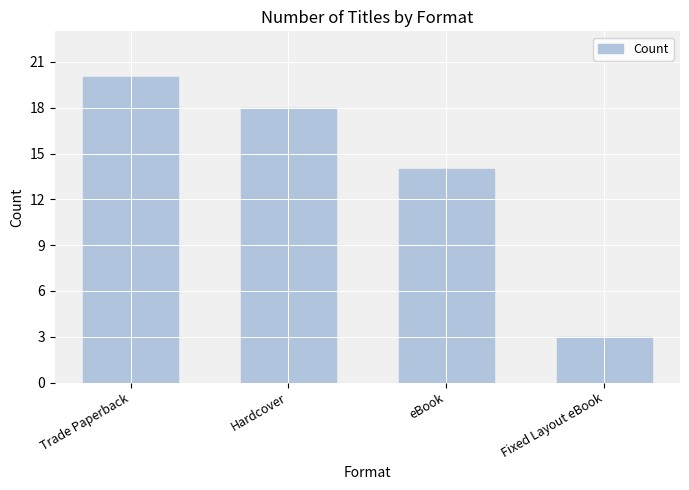

What is the sum of all values?

55